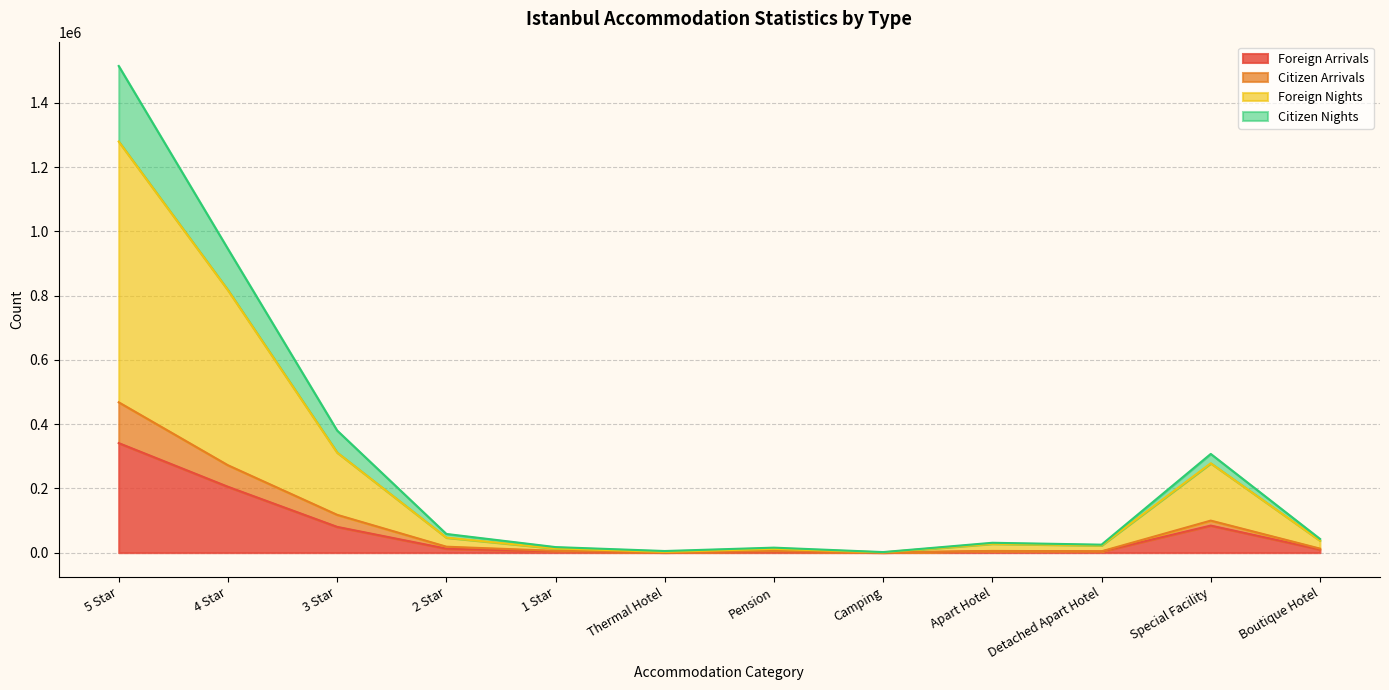

At which label is Foreign Arrivals closest to 170575?

4 Star